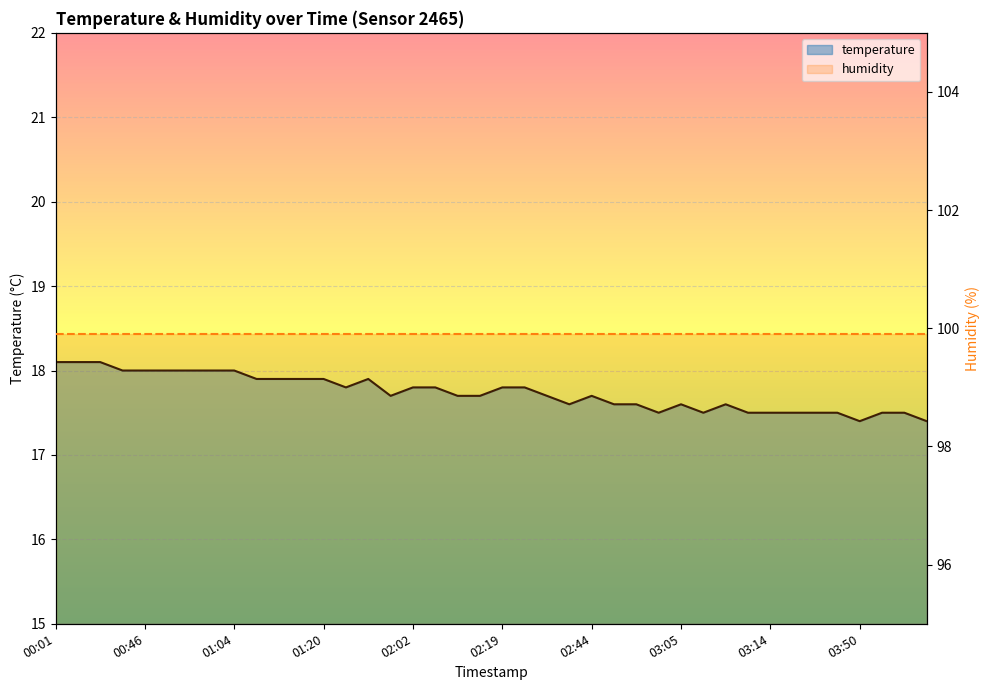

At which category does the chart reach its peak across all series?

00:01